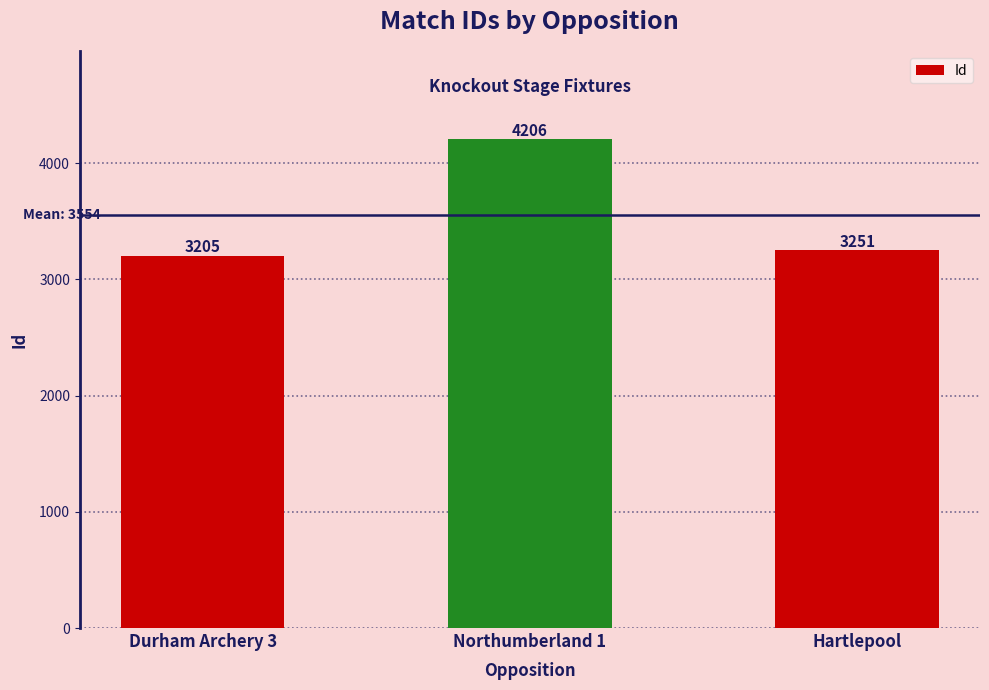

List the labels in order of value, smallest first.

Durham Archery 3, Hartlepool, Northumberland 1